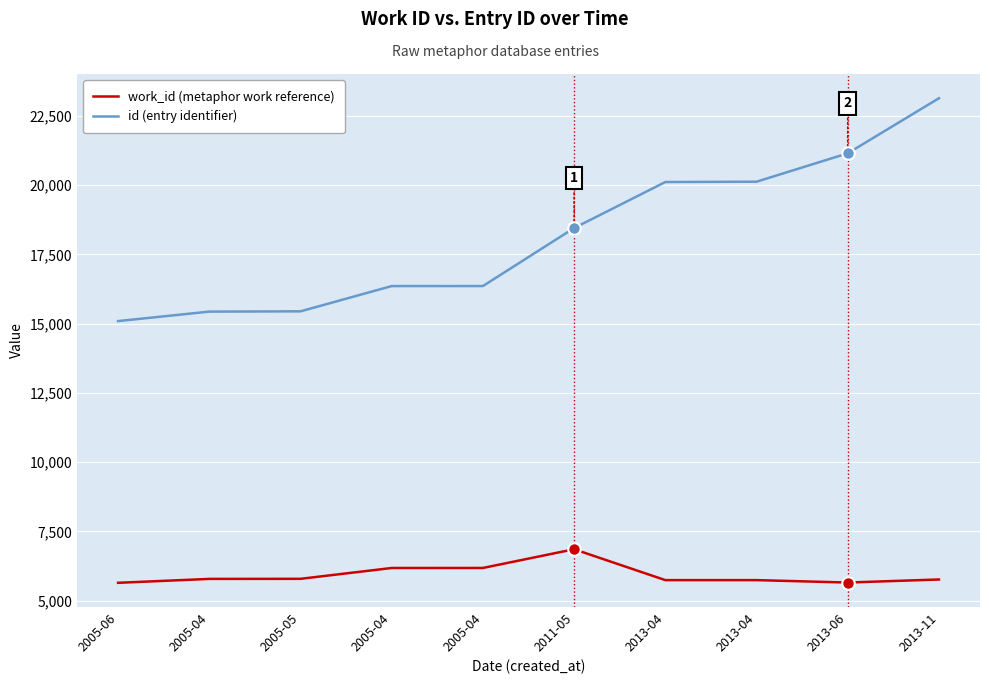

Reading left to right, list all the values displayed in this chart.

work_id (metaphor work reference): 2005-06=5647	2005-04=5788	2005-05=5791	2005-04=6182	2005-04=6183	2011-05=6859	2013-04=5744	2013-04=5744	2013-06=5657	2013-11=5767
id (entry identifier): 2005-06=15095	2005-04=15437	2005-05=15447	2005-04=16359	2005-04=16360	2011-05=18454	2013-04=20115	2013-04=20127	2013-06=21152	2013-11=23140